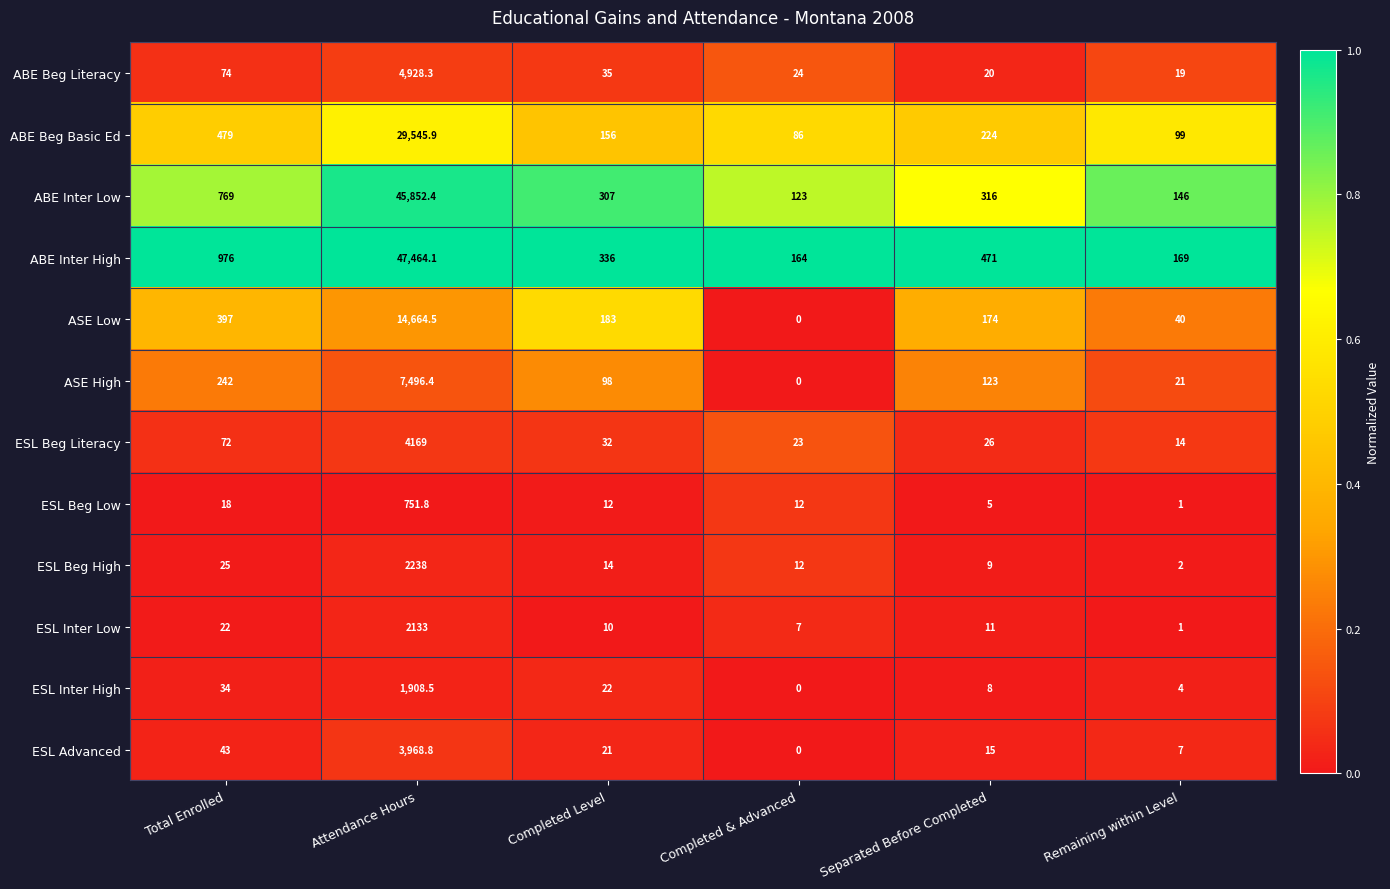

What is the difference between the second highest and second lowest values in the ESL Beg Literacy series?

49.0